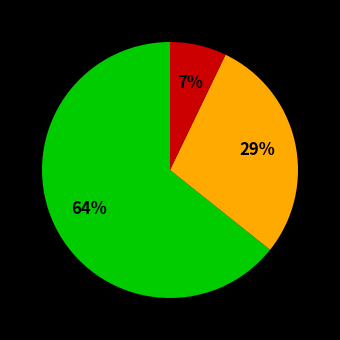

To the nearest percent, what is the average slice percentage?

33%